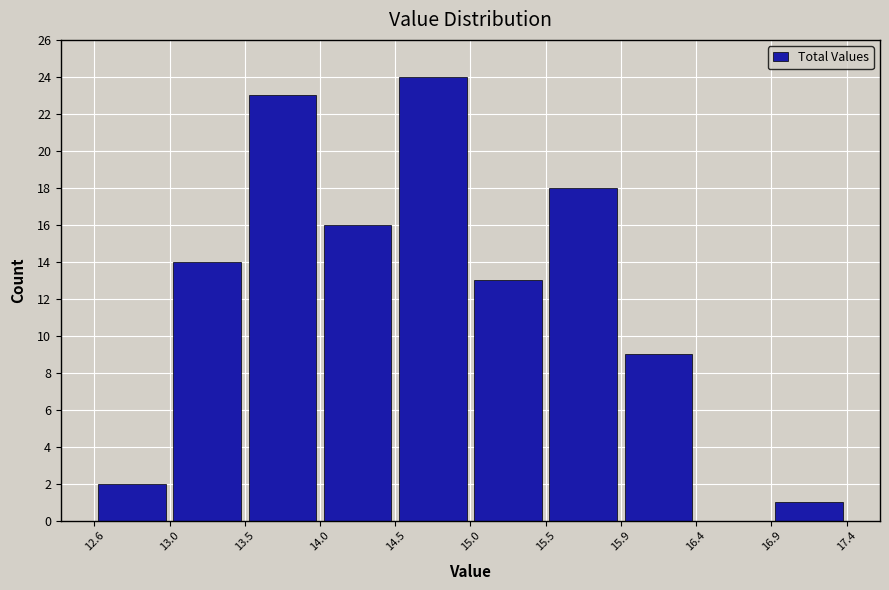

Reading left to right, transcribe this chart: for each bar, give the range it covers on the x-axis and its height. The values are not printed on the chart, so give them approximately, as read against the axis.

12.6 to 13.0: 2
13.0 to 13.5: 14
13.5 to 14.0: 23
14.0 to 14.5: 16
14.5 to 15.0: 24
15.0 to 15.5: 13
15.5 to 15.9: 18
15.9 to 16.4: 9
16.4 to 16.9: 0
16.9 to 17.4: 1